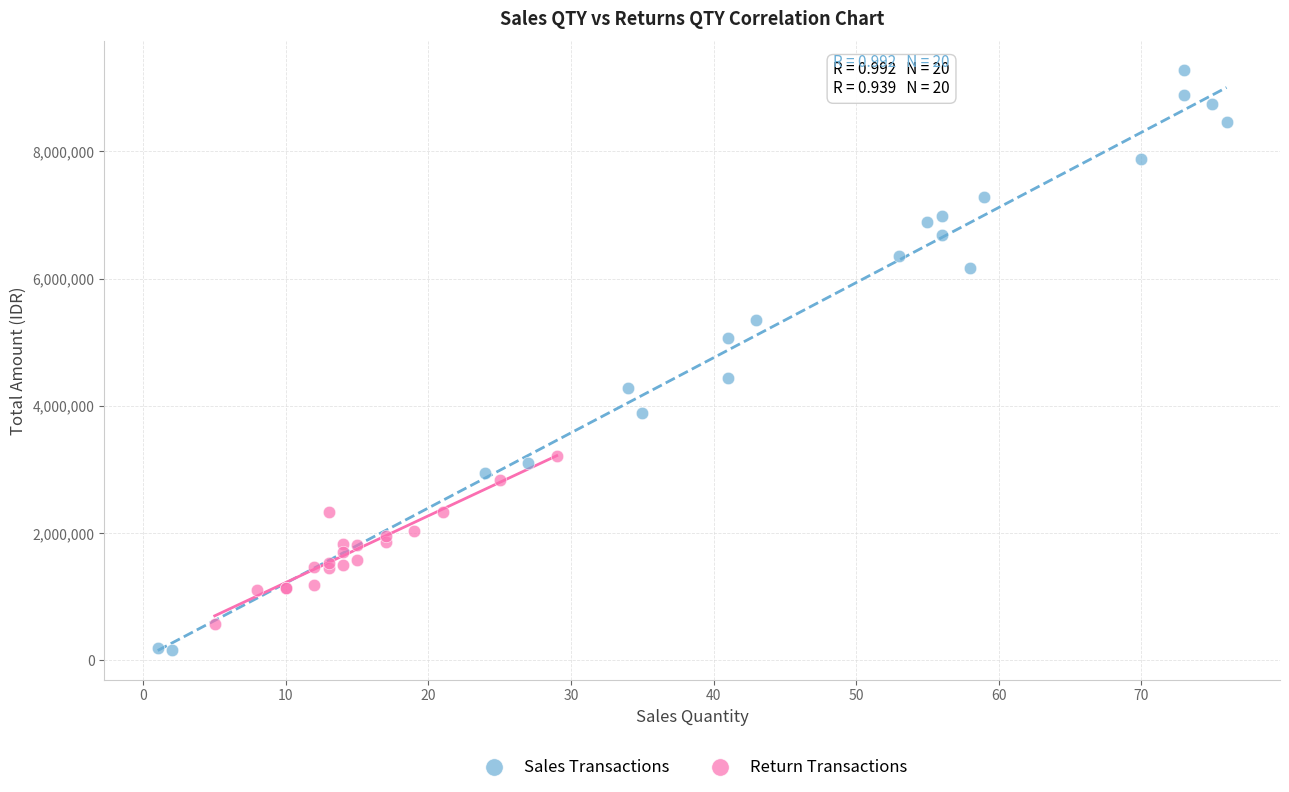

Which series contains the highest Y value?

Sales Transactions